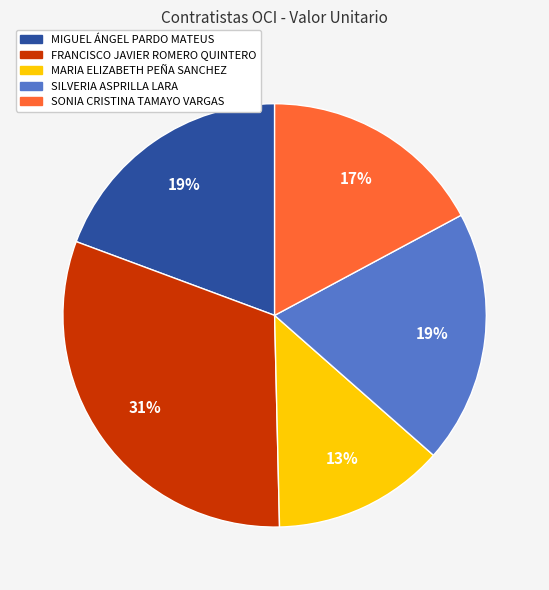

How many slices are in this pie chart?

5